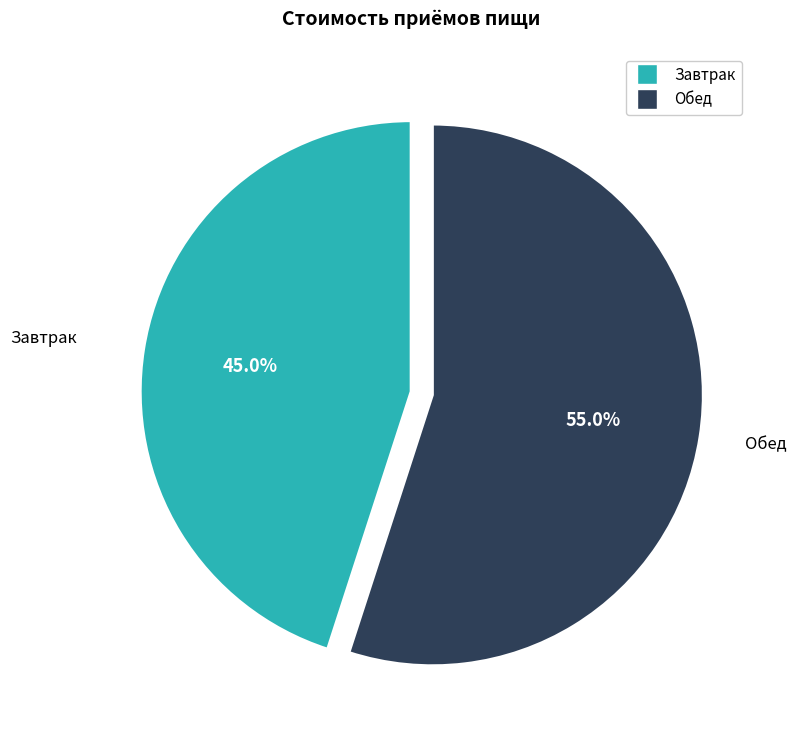

Which has a higher value, Обед or Завтрак?

Обед